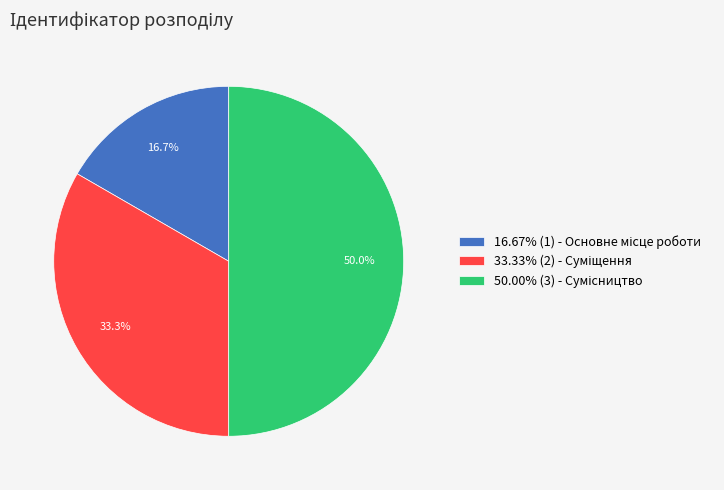

Which slice is the largest?

Сумісництво